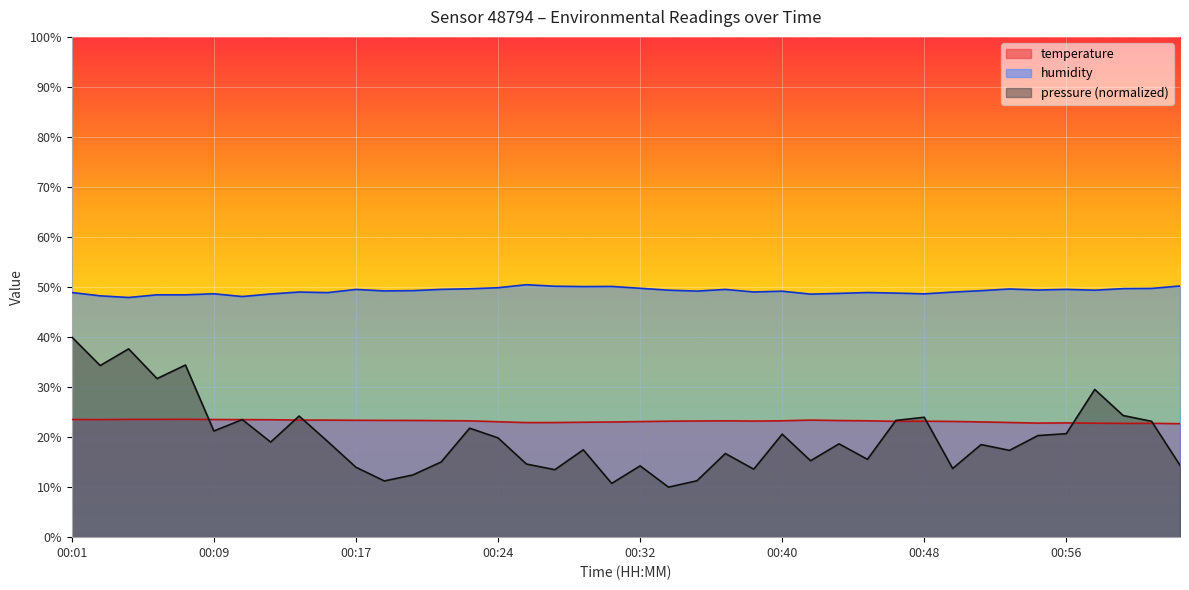

What is the minimum value for temperature?

22.7